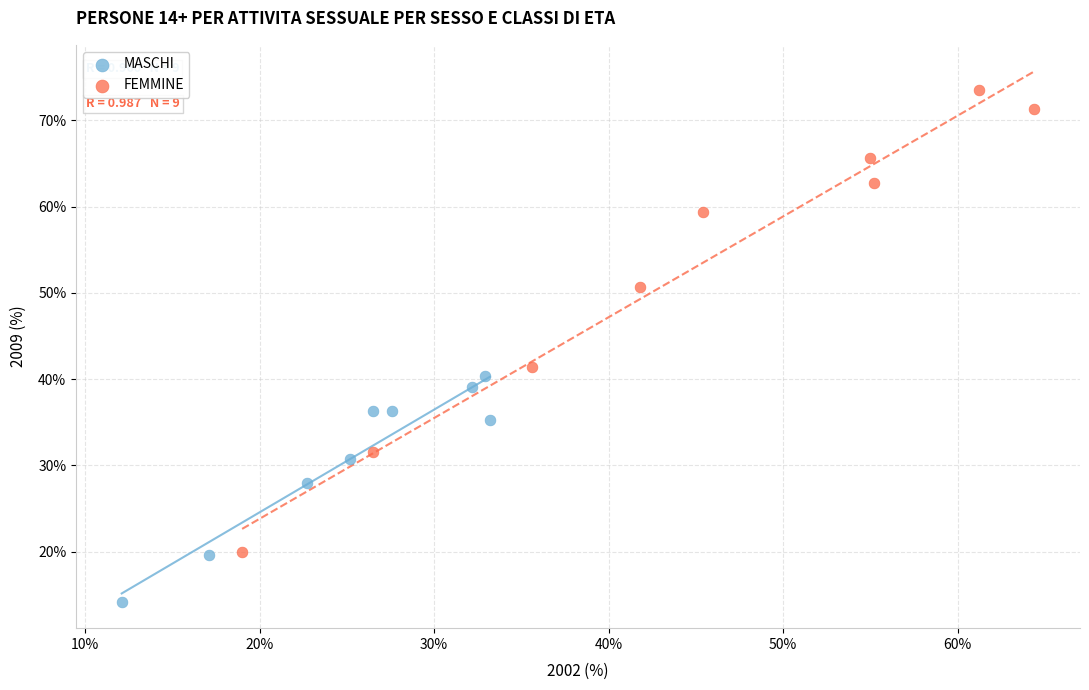

What are all the series names shown in the legend?

MASCHI, FEMMINE